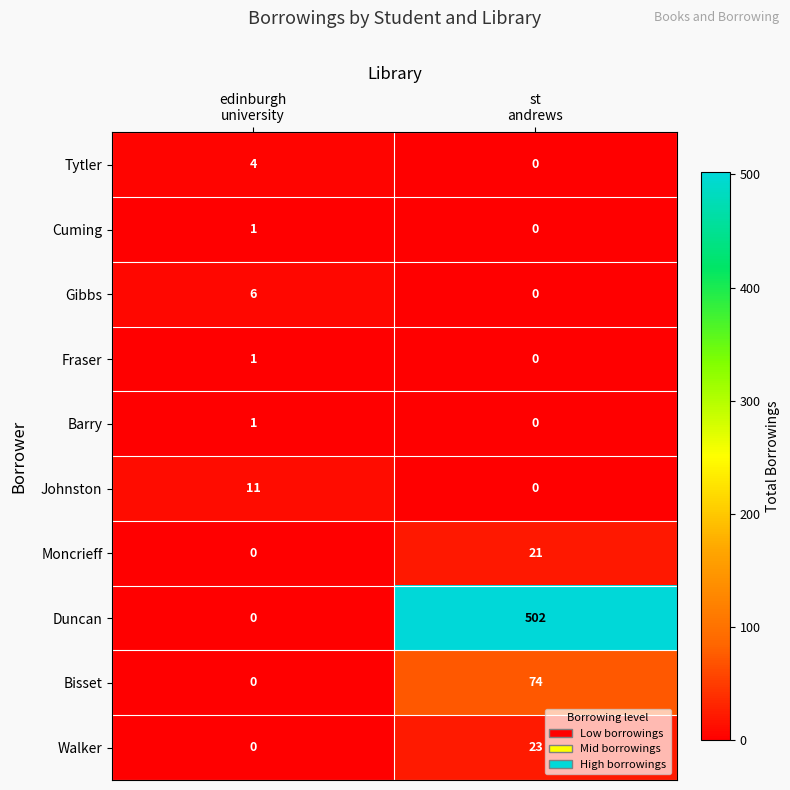

What is the average value of the Gibbs series?

3